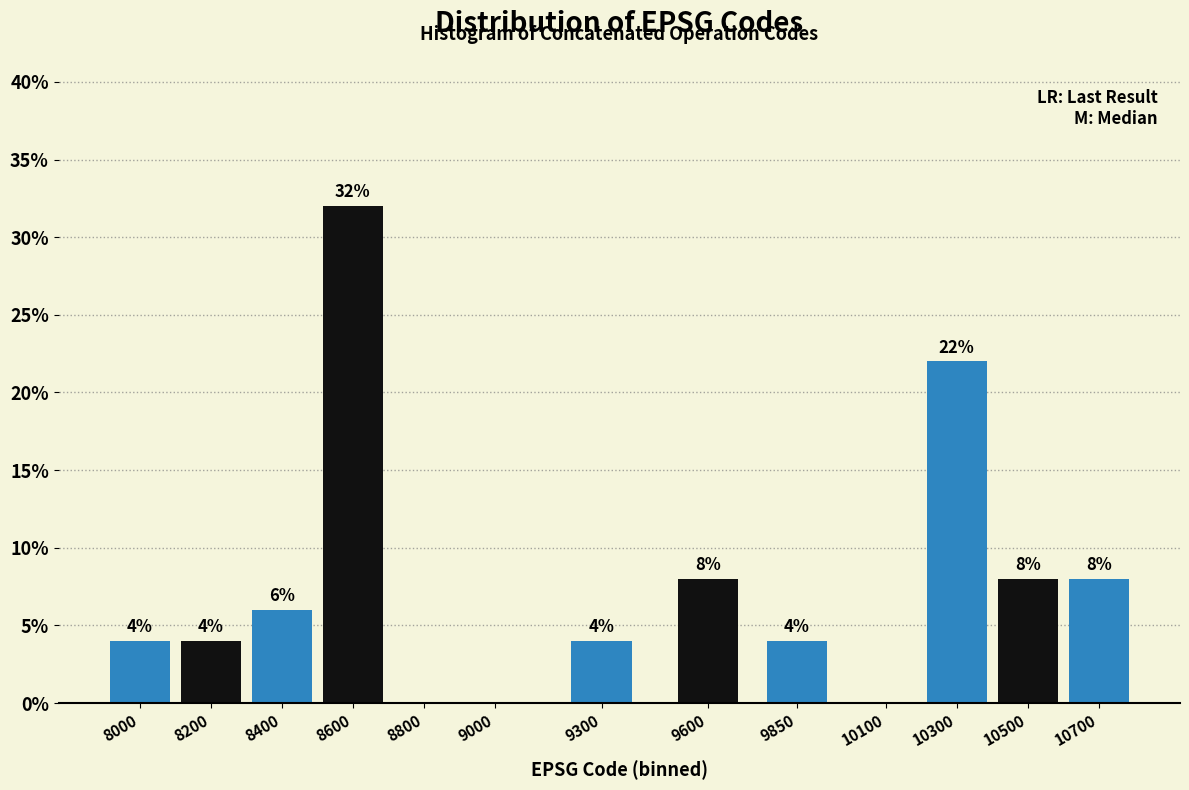

Reading right to left, what are all the values shown in this chart?

10700=8	10500=8	10300=22	10100=0	9850=4	9600=8	9300=4	9000=0	8800=0	8600=32	8400=6	8200=4	8000=4